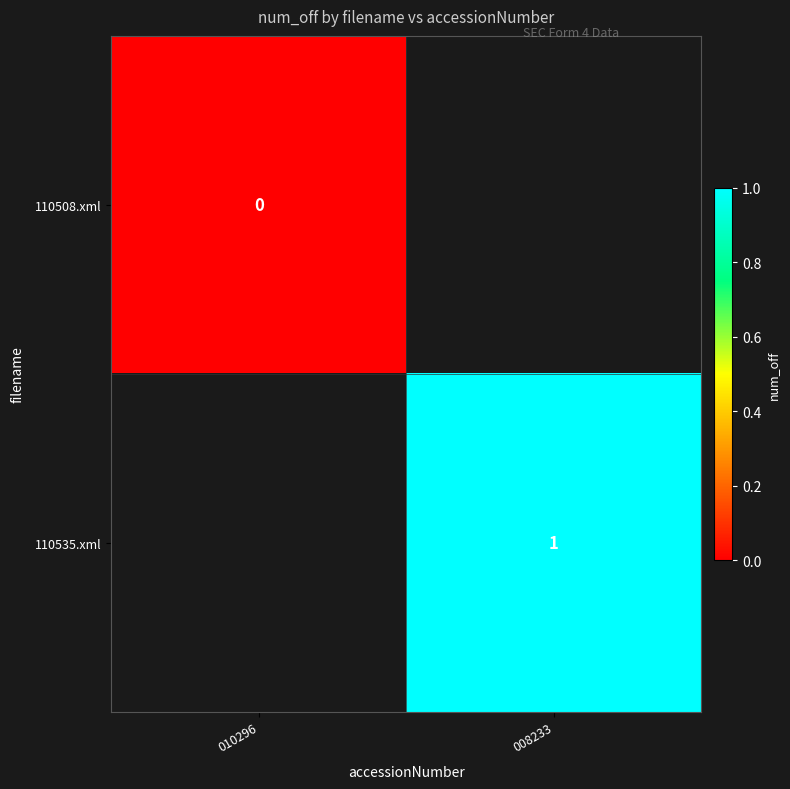

Count the number of data series in this chart.

2